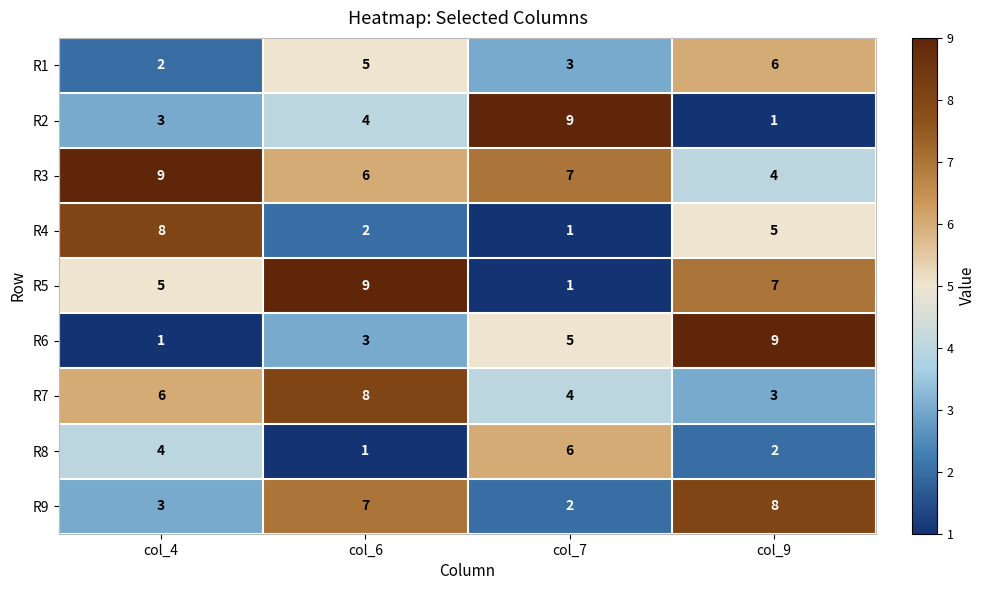

Which category has the highest value in the R6 series?

col_9